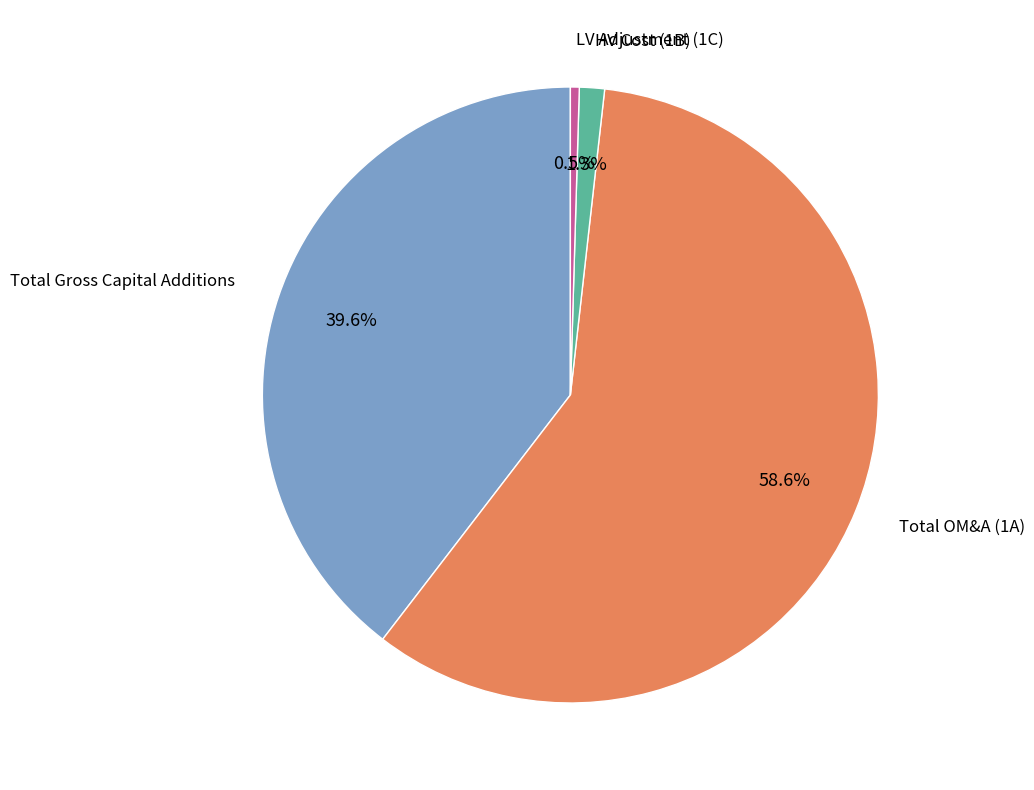

Is there a majority slice in this chart?

Yes